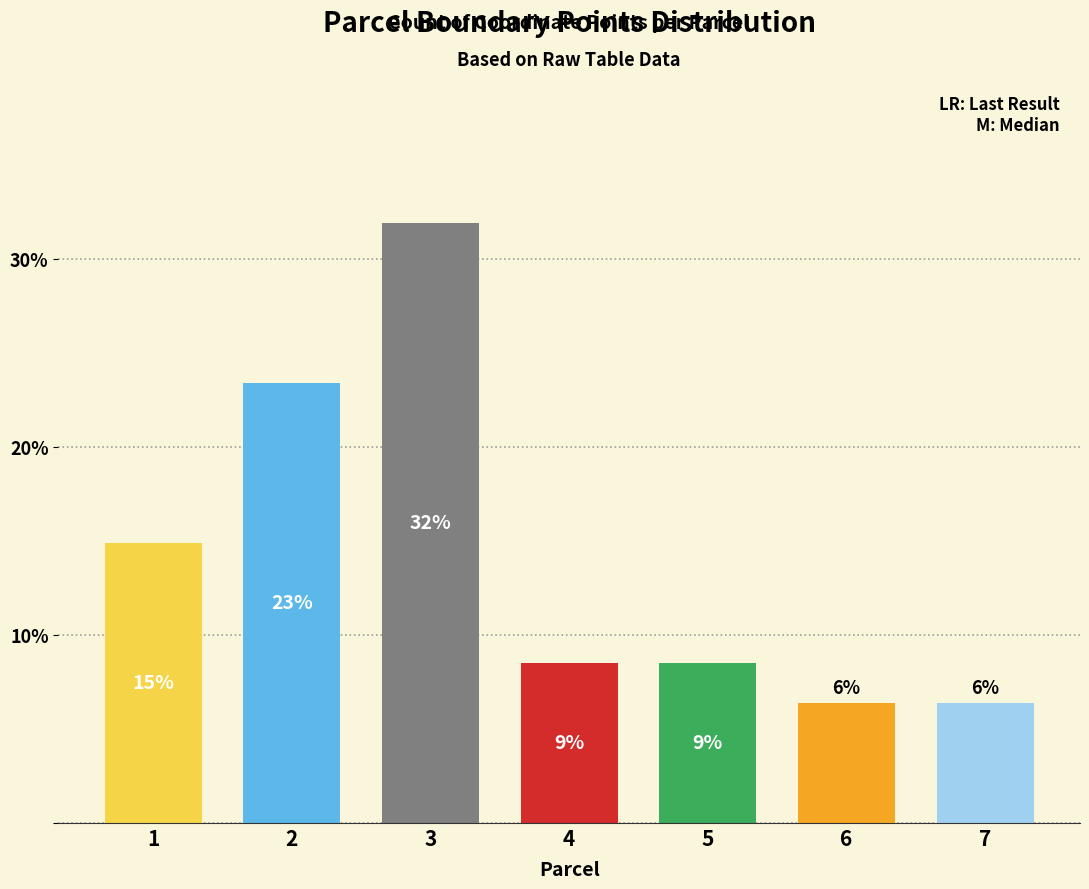

List the labels in order of value, smallest first.

6, 7, 4, 5, 1, 2, 3